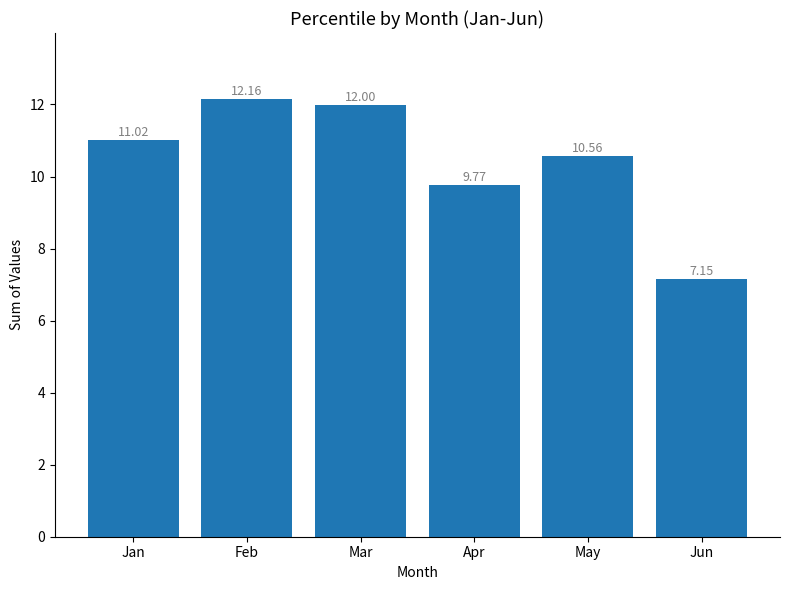

Where does the data first go above 11?

Jan